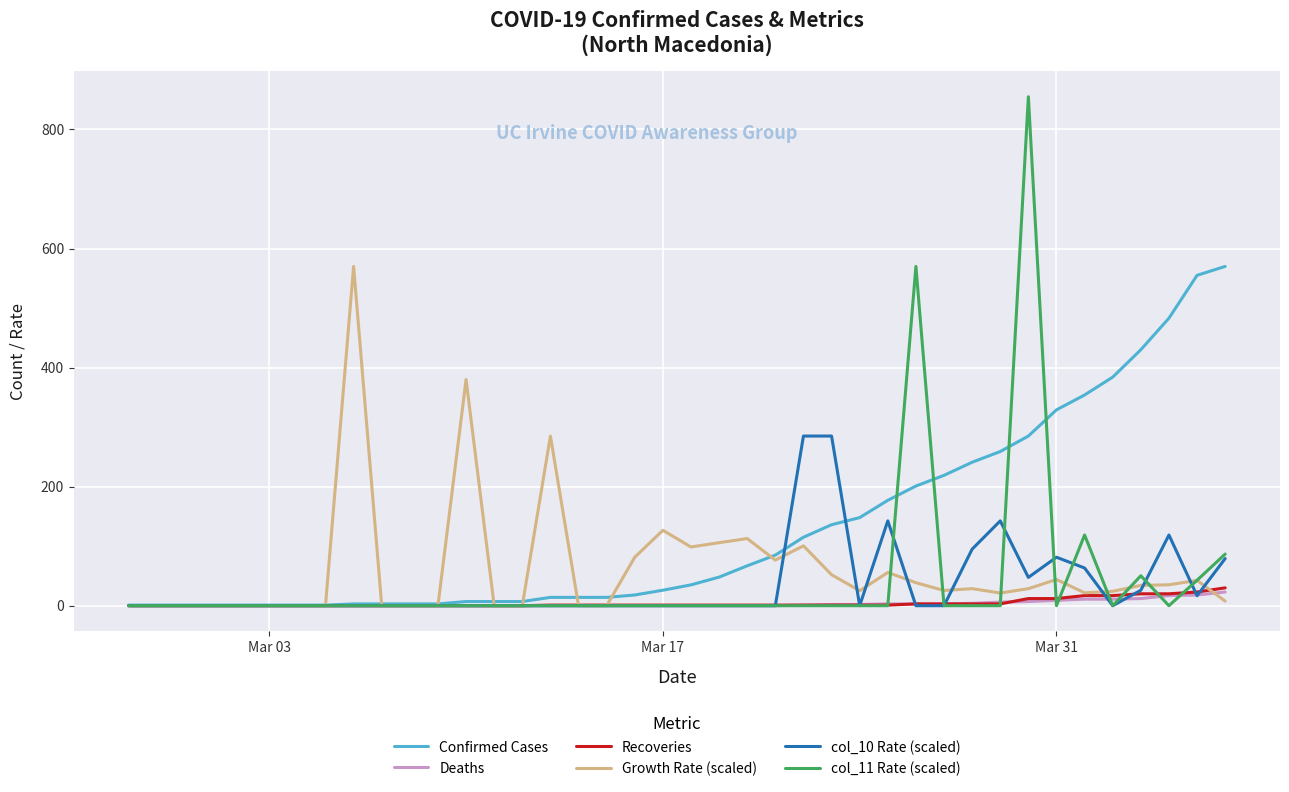

Which series has the largest range (max minus min)?

col_11 Rate (scaled)